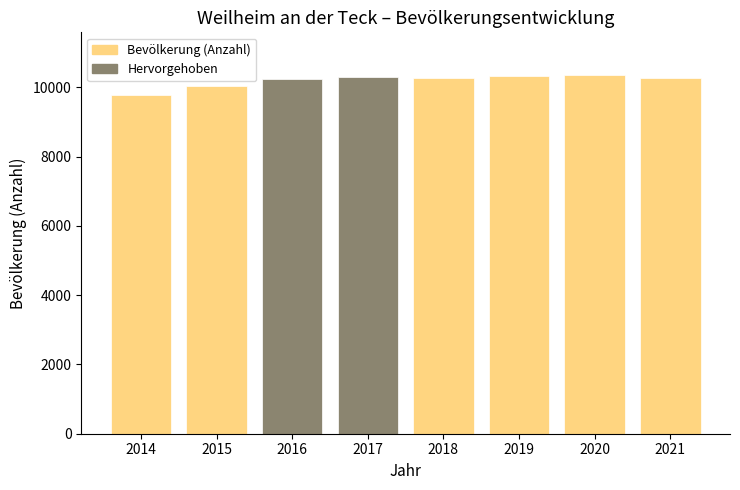

What is the minimum value shown in the chart?

9779